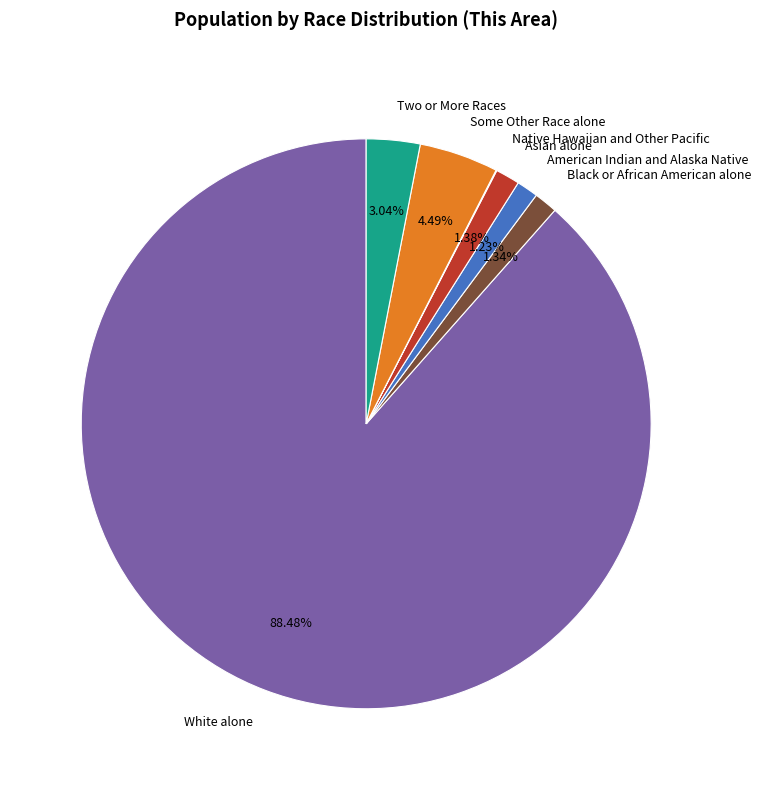

Which category has the biggest portion of the pie?

White alone